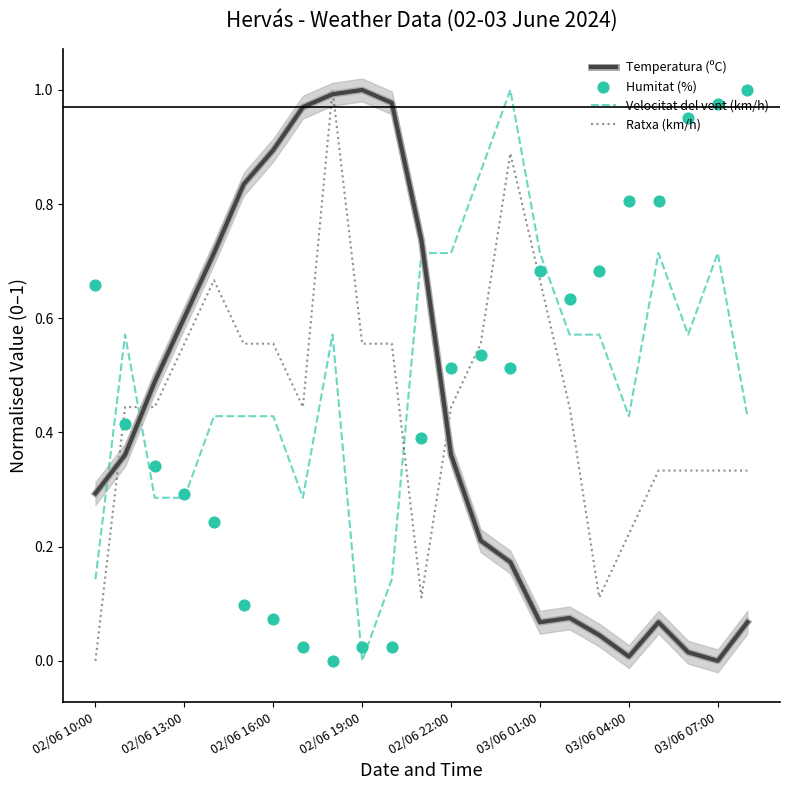

At how many categories does at least one series exceed 0?

23